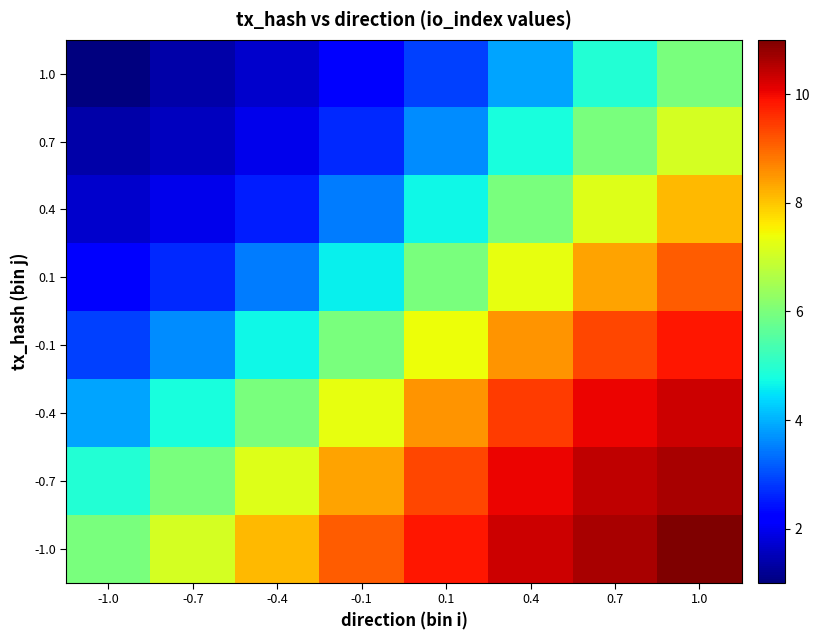

What is the spread (max minus min) of values at -0.1?

6.9